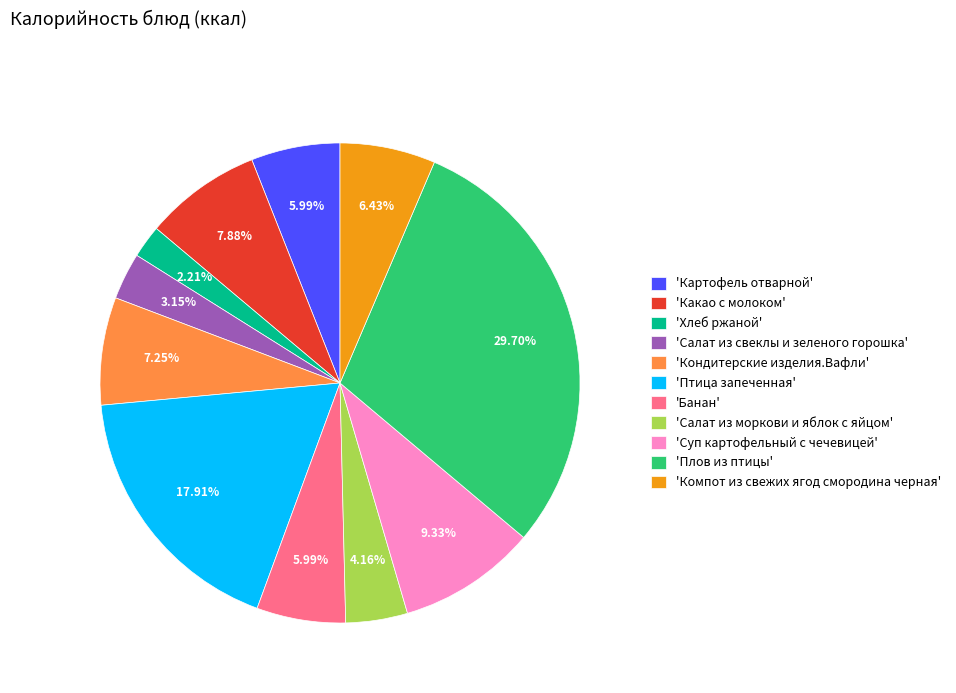

How many slices are in this pie chart?

11